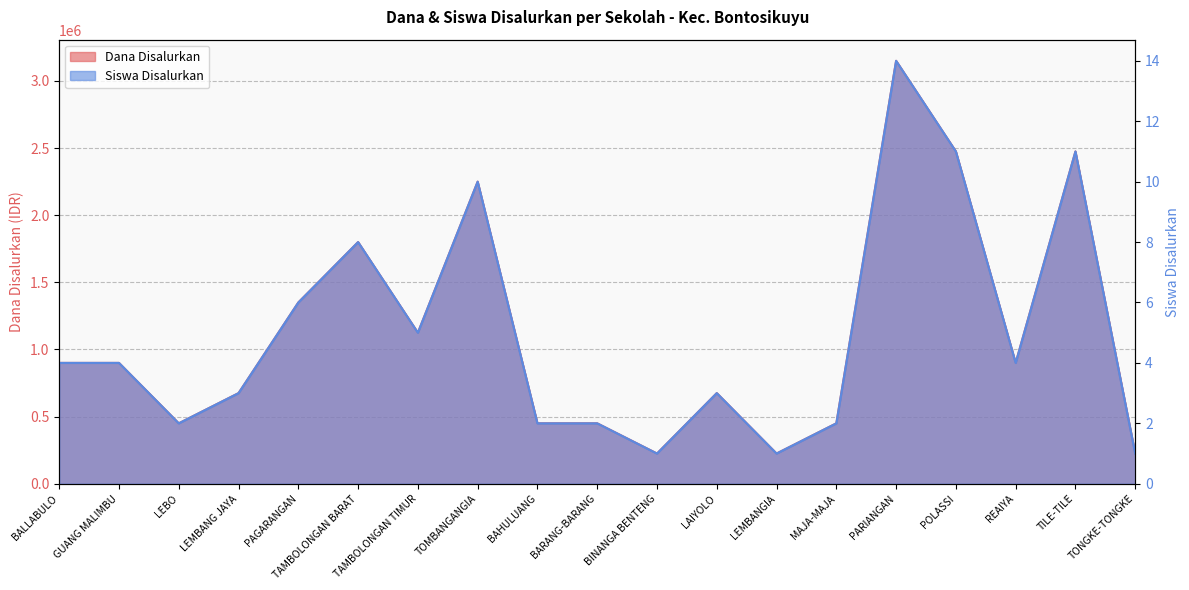

True or false: Dana Disalurkan and Siswa Disalurkan intersect in this chart.

False